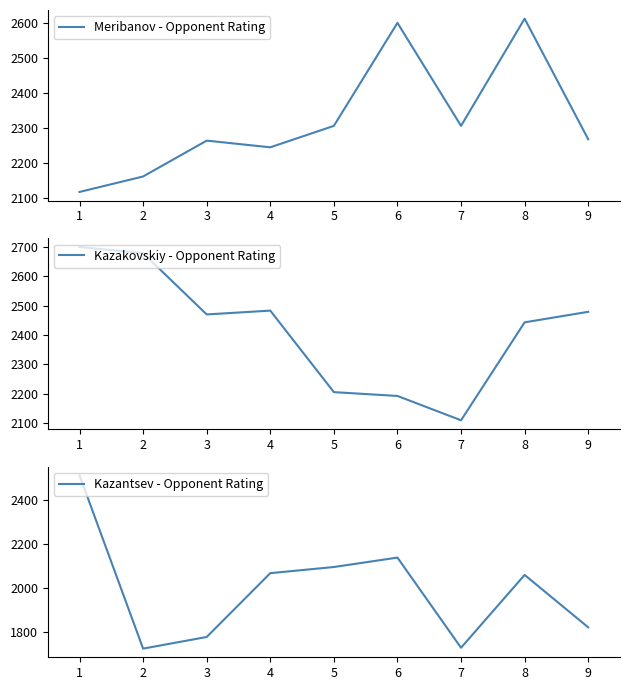

Which series has the widest spread of values?

Kazantsev - Opponent Rating